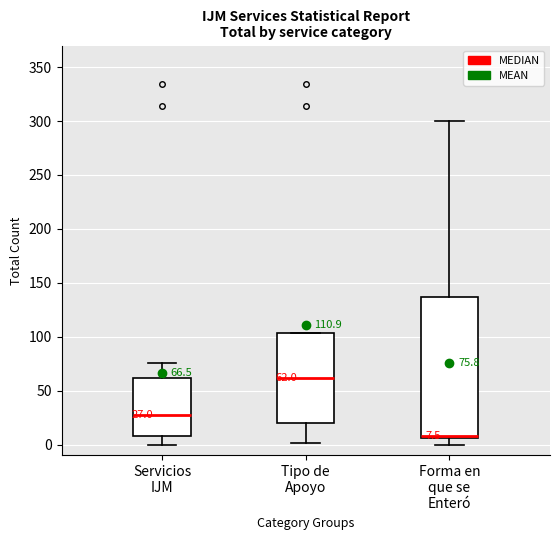

Which box's median line is the lowest?

Forma en que se Enteró